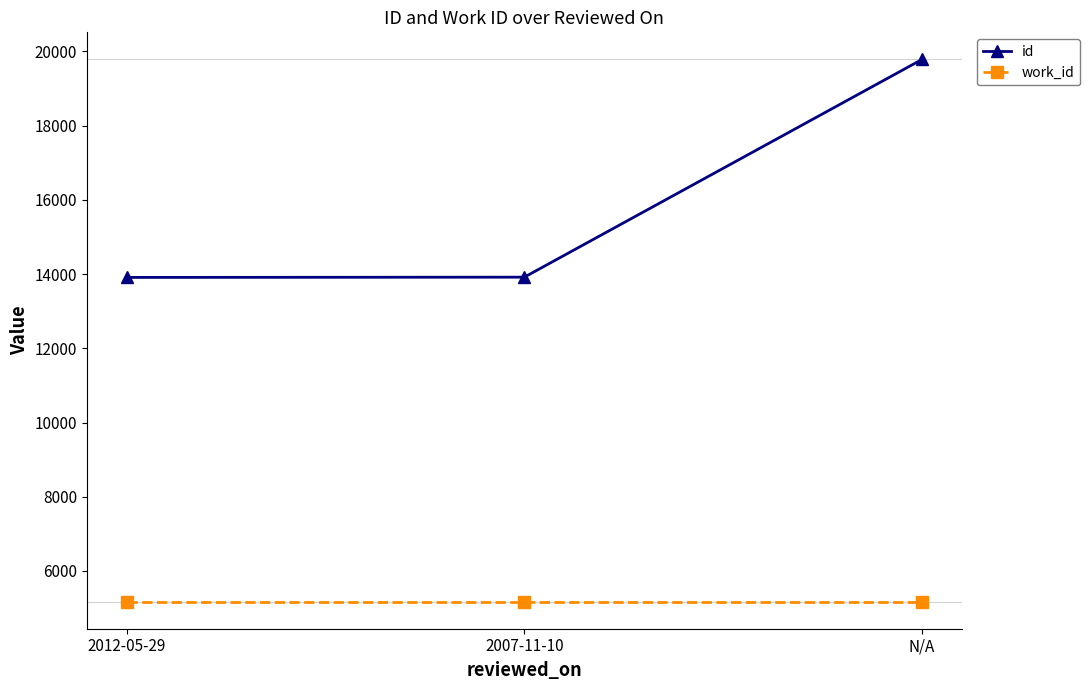

What is the approximate value of id at 2007-11-10?

13918